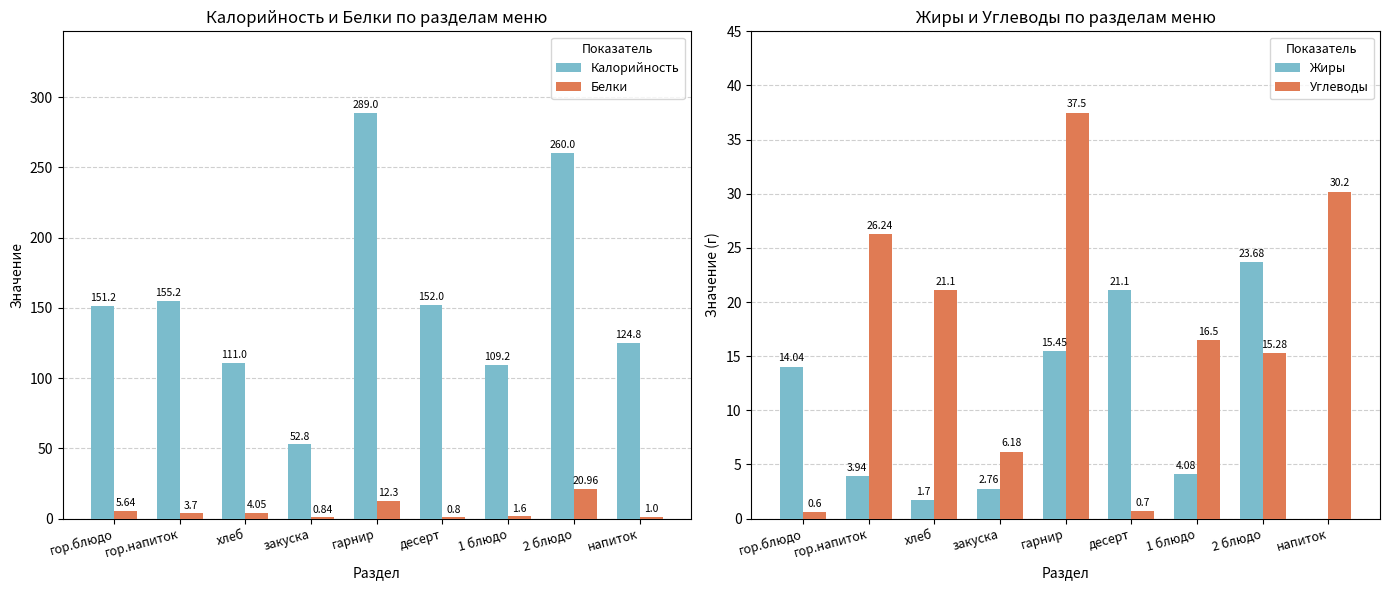

Which has a higher value, десерт or напиток?

десерт